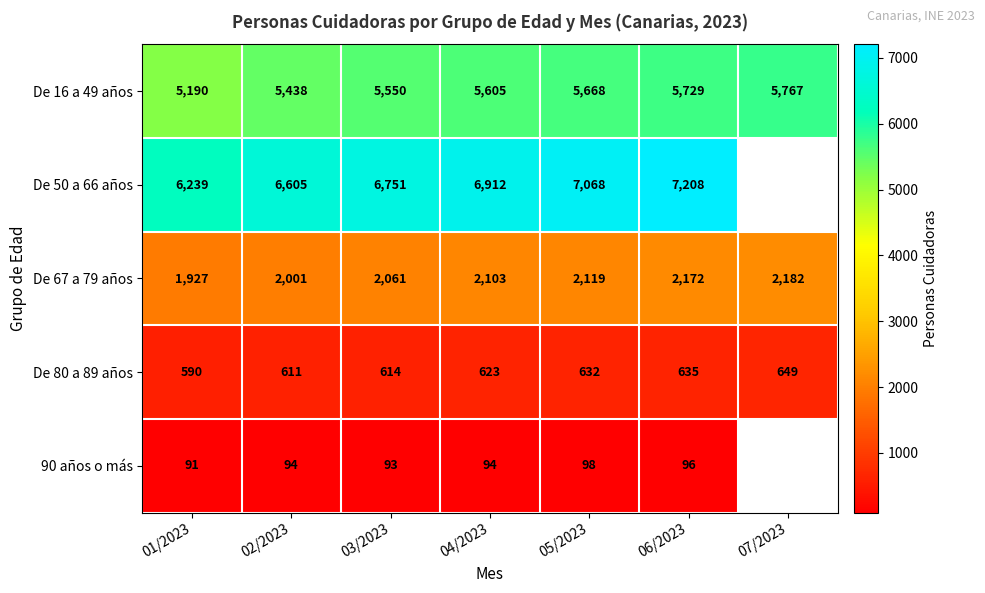

Read the De 67 a 79 años value at 04/2023, to the nearest 10.

2100